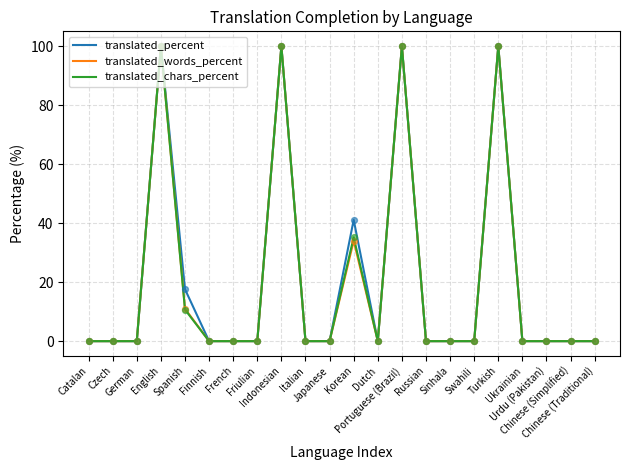

What is the maximum value for translated_percent?

100.0